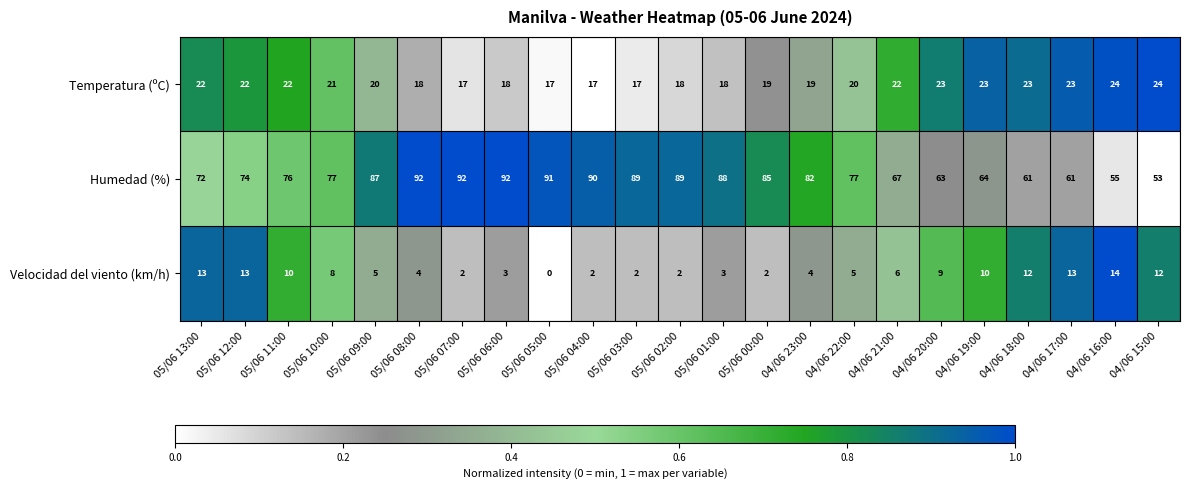

What is the minimum value for Temperatura (ºC)?

17